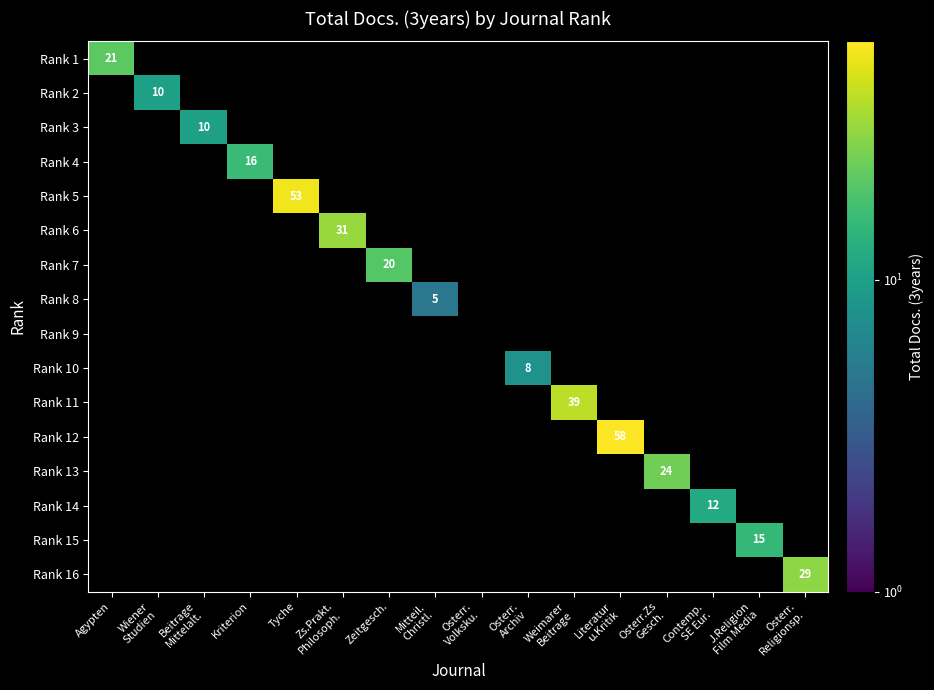

Between Kriterion and Agypten, which is larger?

Agypten